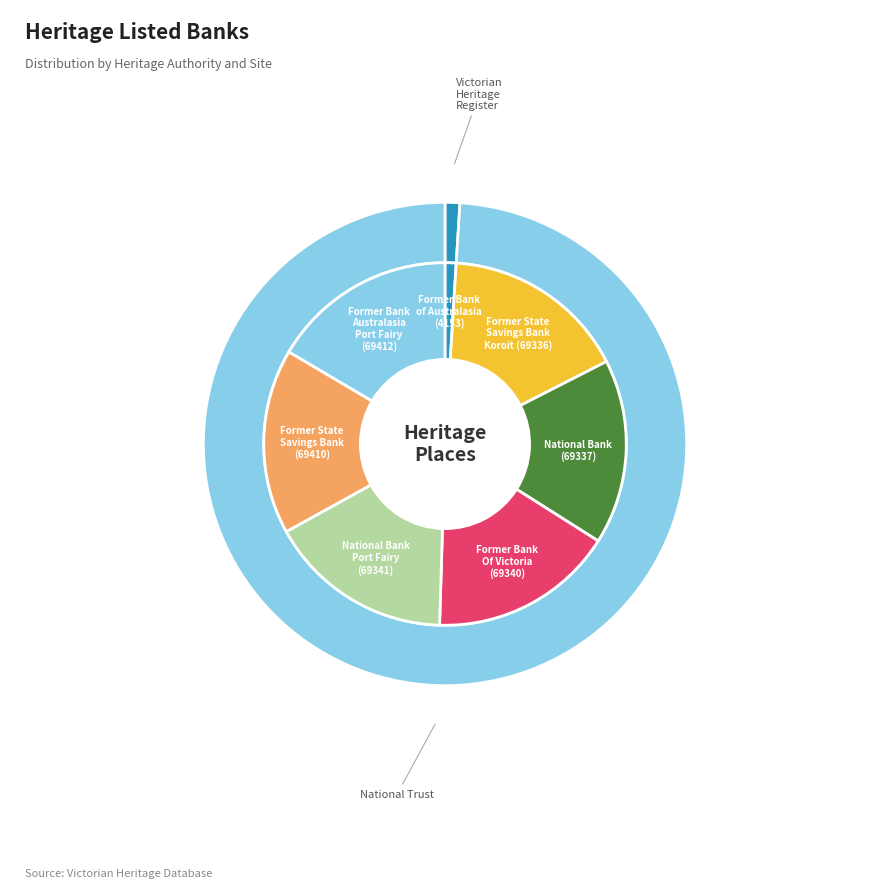

To the nearest percent, what is the average slice percentage?

14%